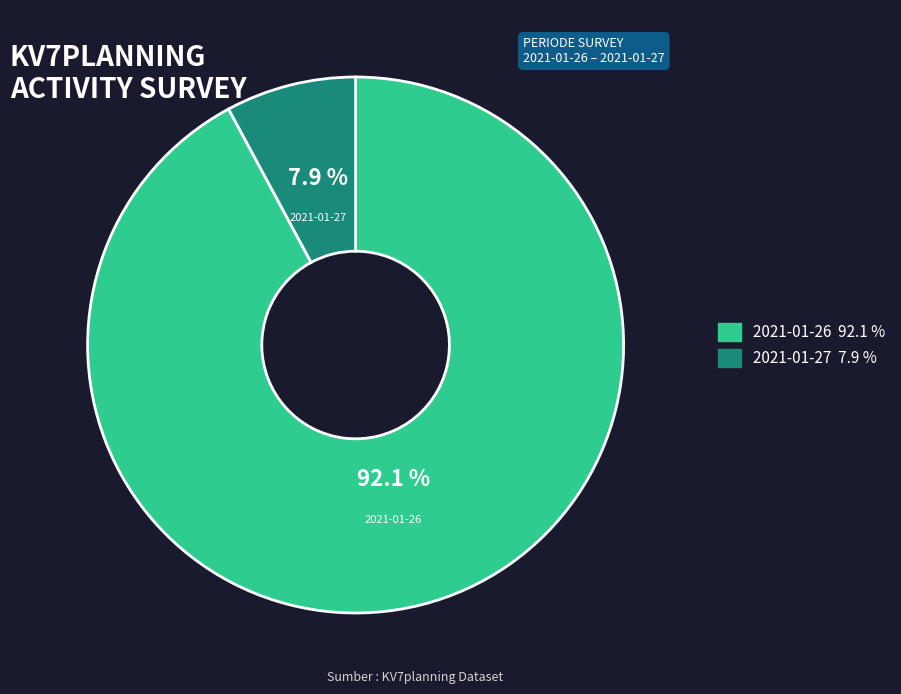

To the nearest percent, what is the average slice percentage?

50%